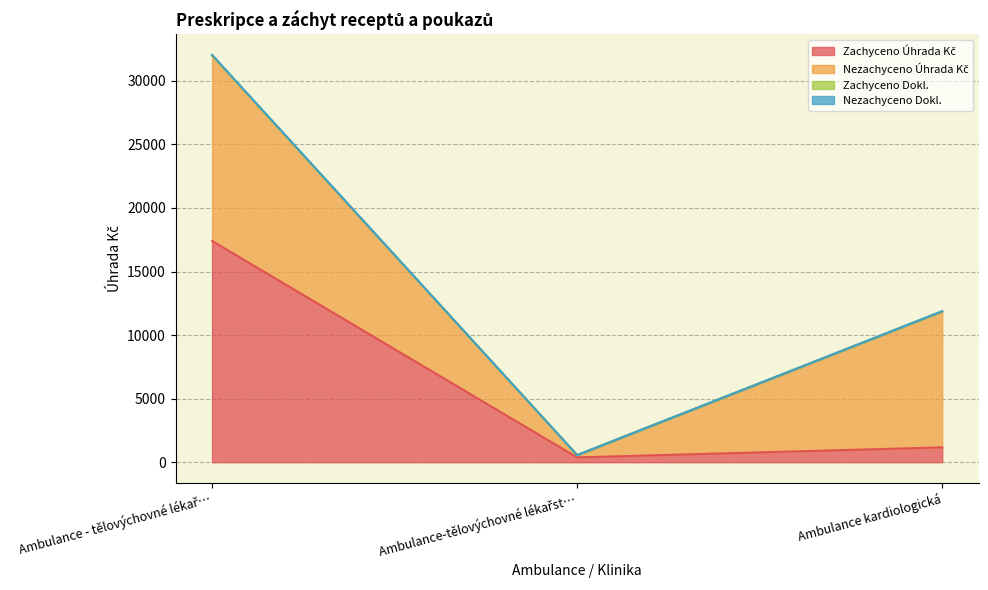

What is the label of the 2nd point from the right?

Ambulance-tělovýchovné lékařst…